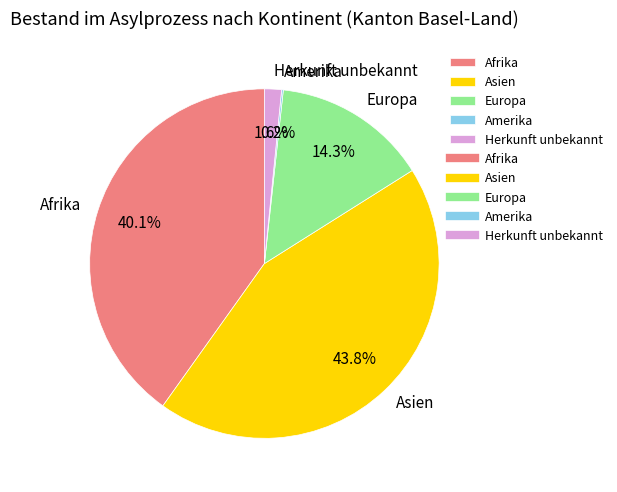

Is the sum of Herkunft unbekannt and Afrika greater than half?

No